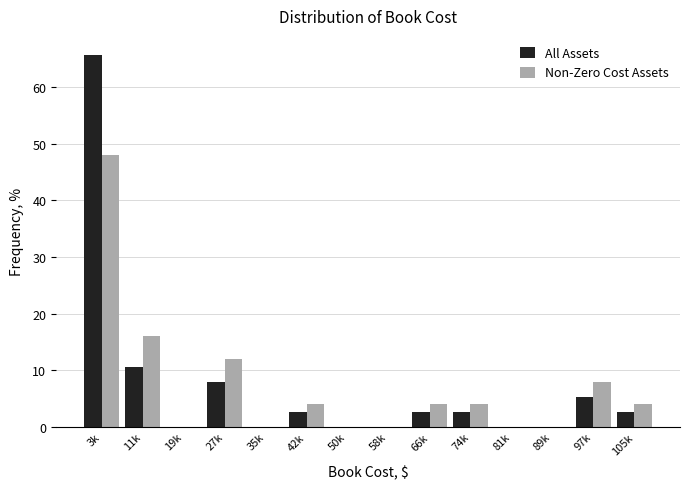

Reading left to right, extract all data points from this chart.

All Assets: 3k=65.8	11k=10.5	19k=0.0	27k=7.9	35k=0.0	42k=2.6	50k=0.0	58k=0.0	66k=2.6	74k=2.6	81k=0.0	89k=0.0	97k=5.3	105k=2.6
Non-Zero Cost Assets: 3k=48.0	11k=16.0	19k=0.0	27k=12.0	35k=0.0	42k=4.0	50k=0.0	58k=0.0	66k=4.0	74k=4.0	81k=0.0	89k=0.0	97k=8.0	105k=4.0